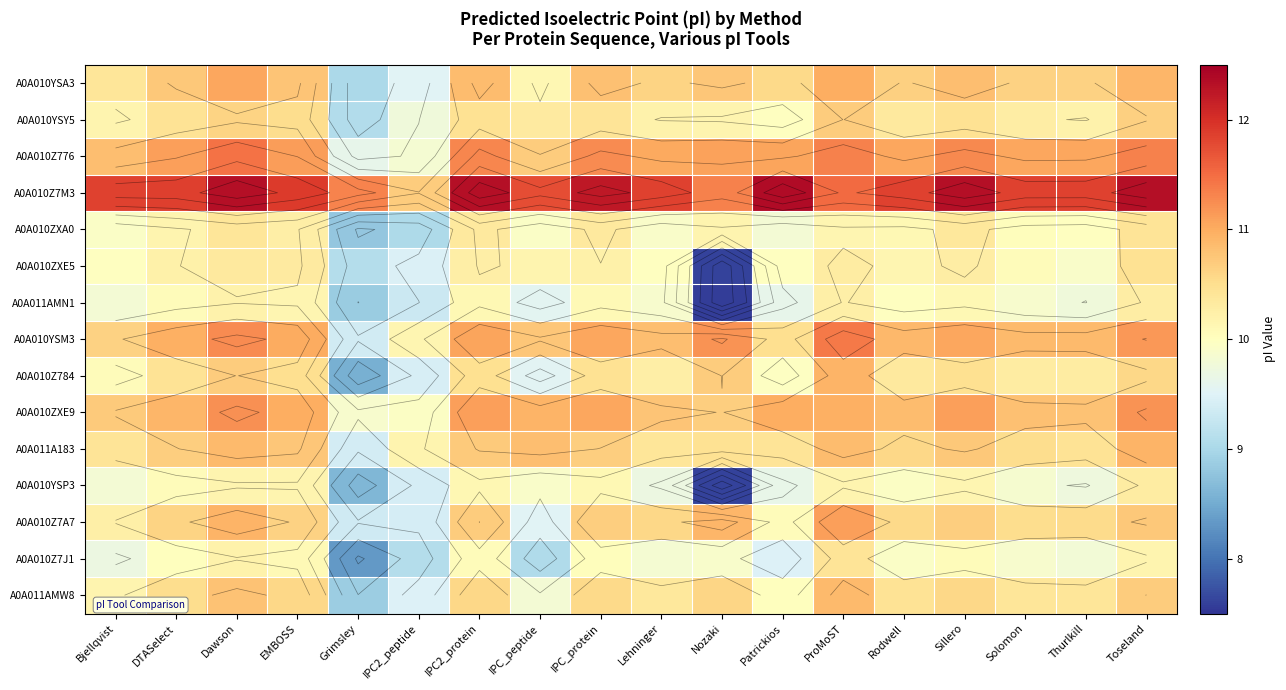

What is the minimum value for A0A011AMN1?

7.6